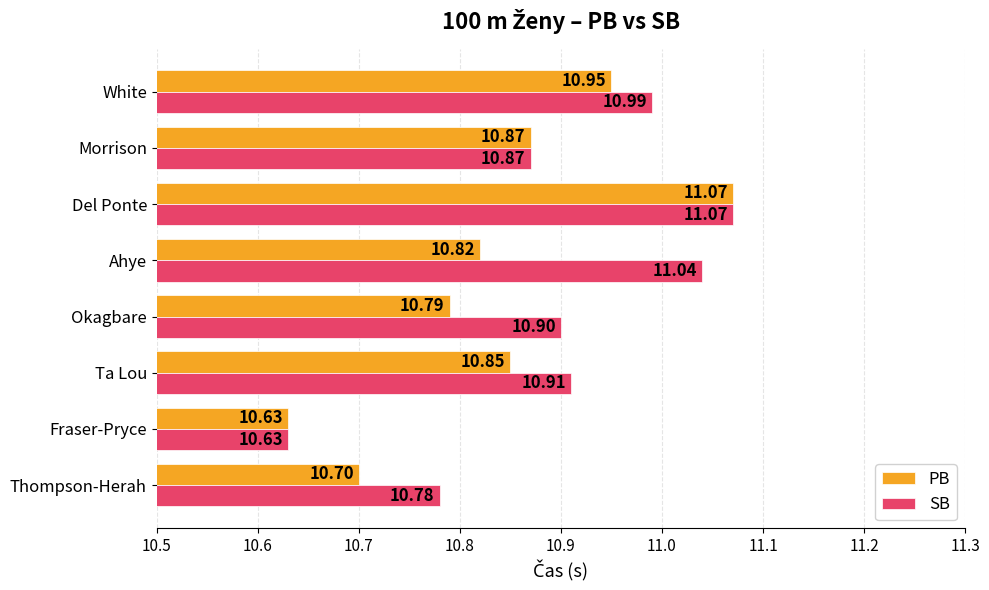

List the series in order of their overall mean, lowest first.

PB, SB